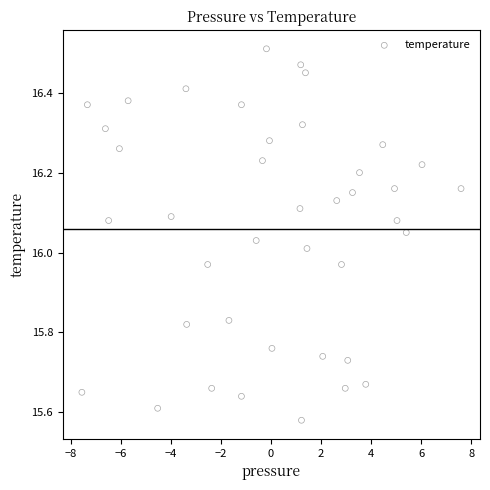

What is the range of Y values (max minus min)?

0.9